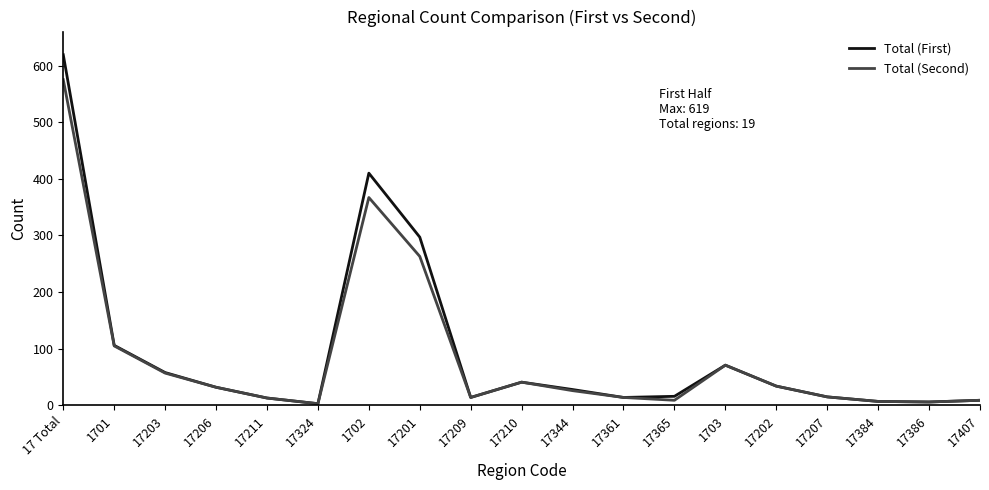

At how many categories does at least one series exceed 154?

3